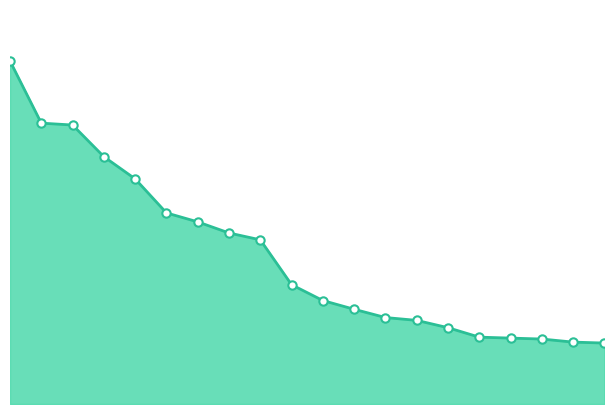

Is this an area chart (filled region under the line)?

Yes